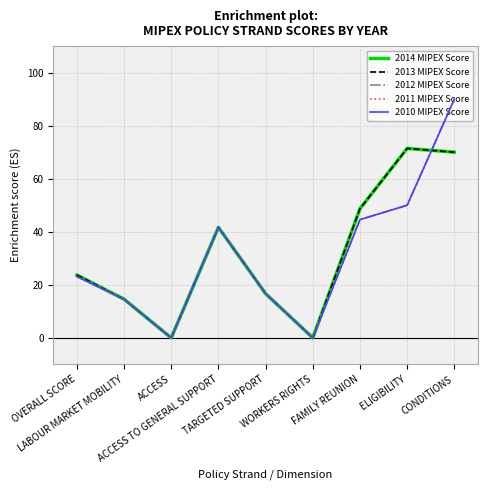

How many lines are shown in the chart?

5